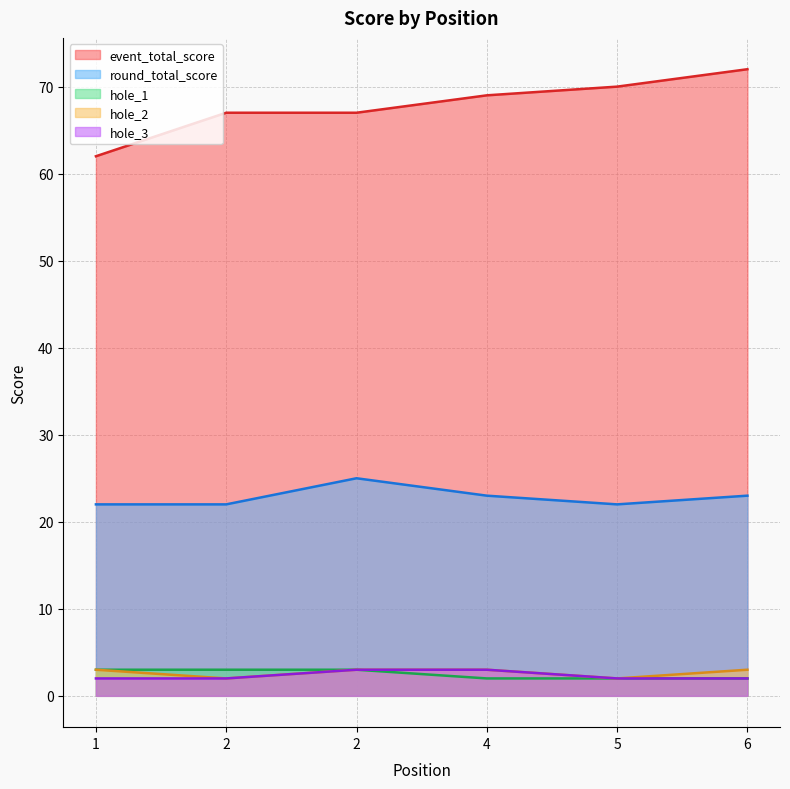

What is the maximum value shown in the chart?

72